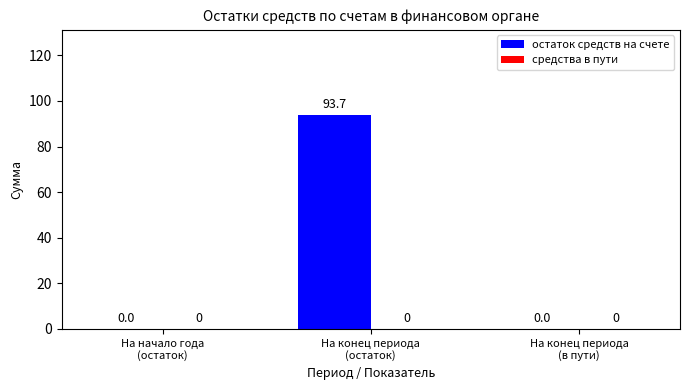

Are the bars grouped side by side (vs. stacked)?

No